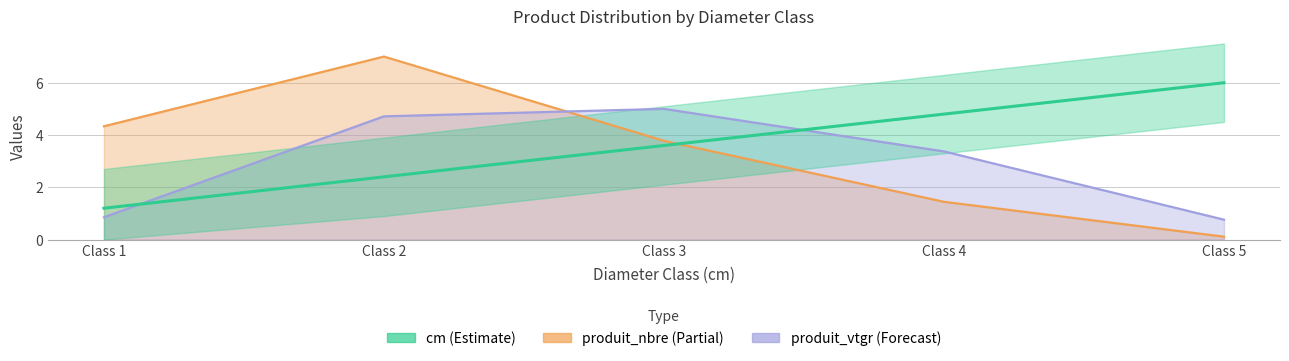

Which label corresponds to the largest value in the chart?

Class 5